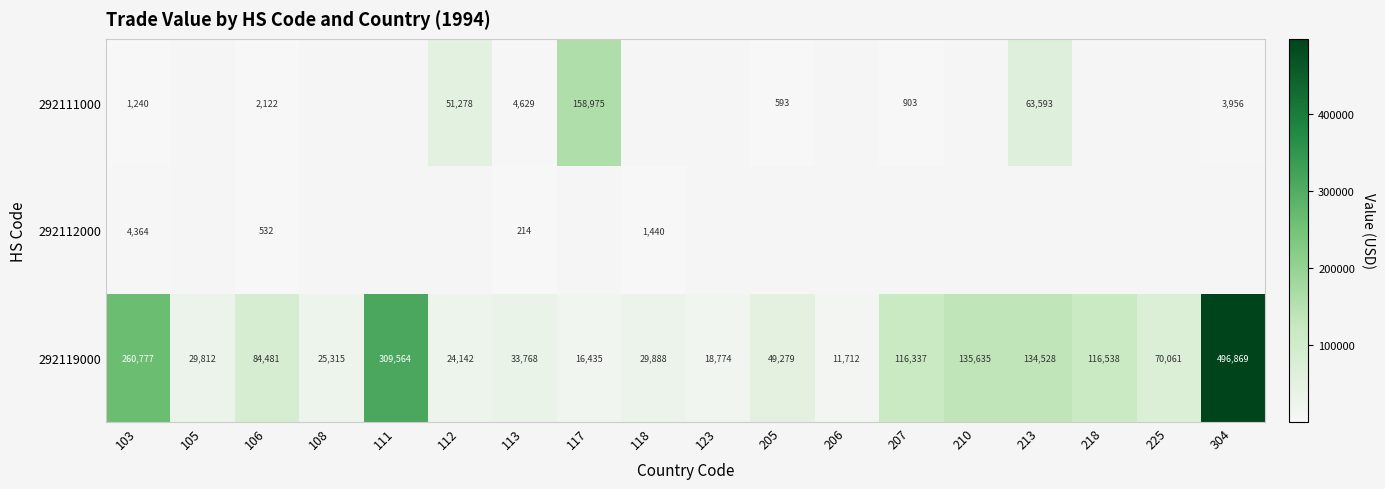

Count the number of categories in the chart.

18